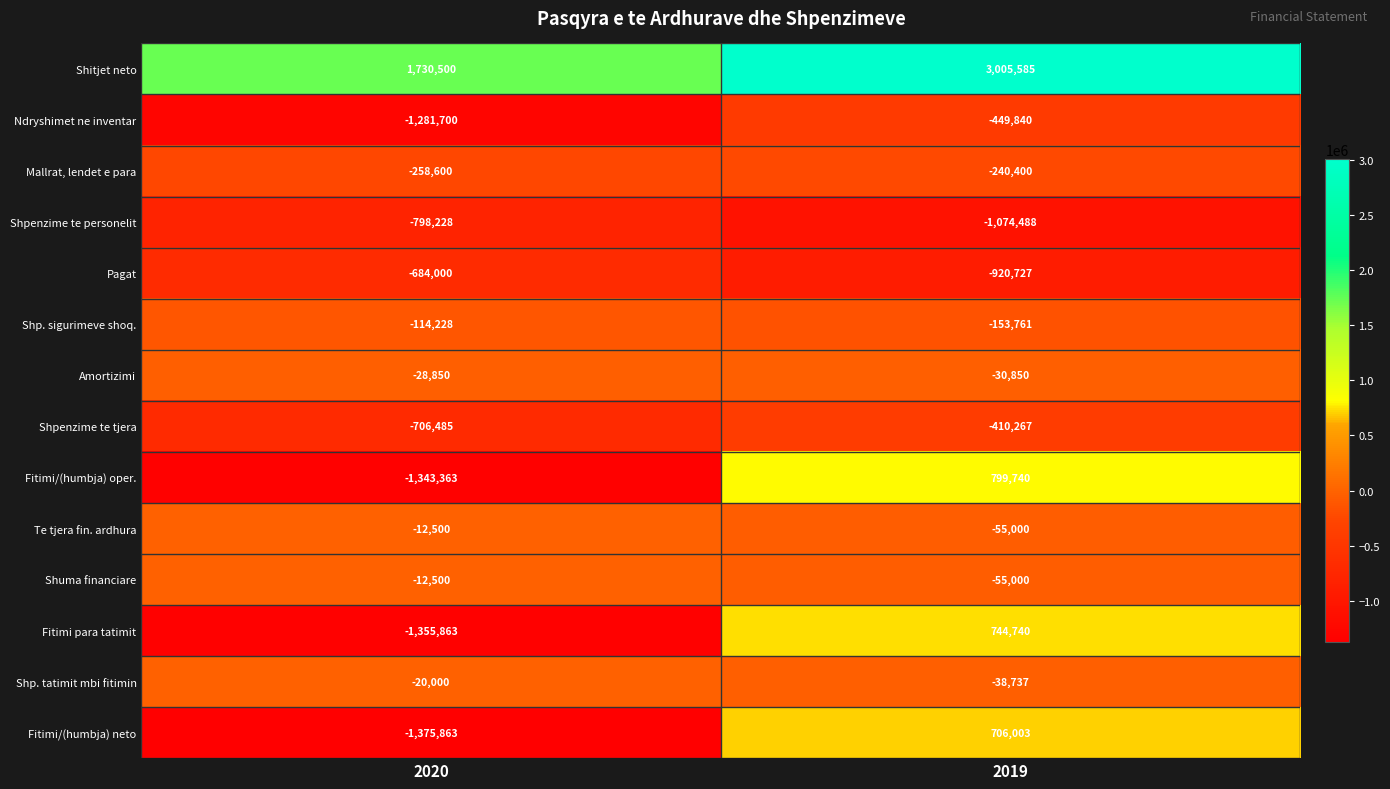

At which category does the chart reach its minimum across all series?

2020